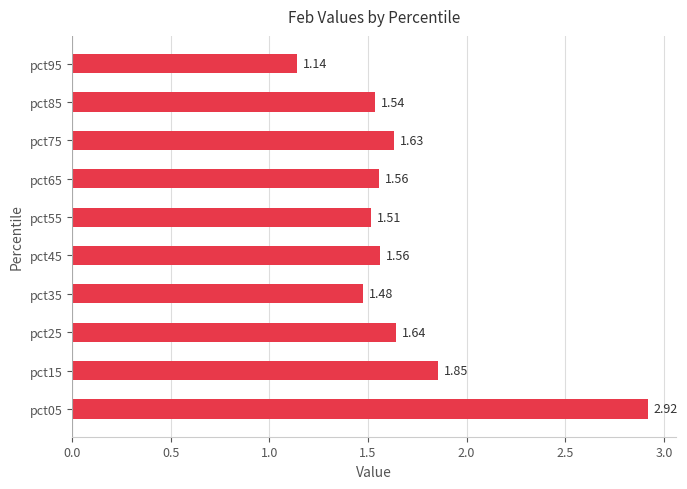

What is the difference between the second highest and minimum values?

0.7